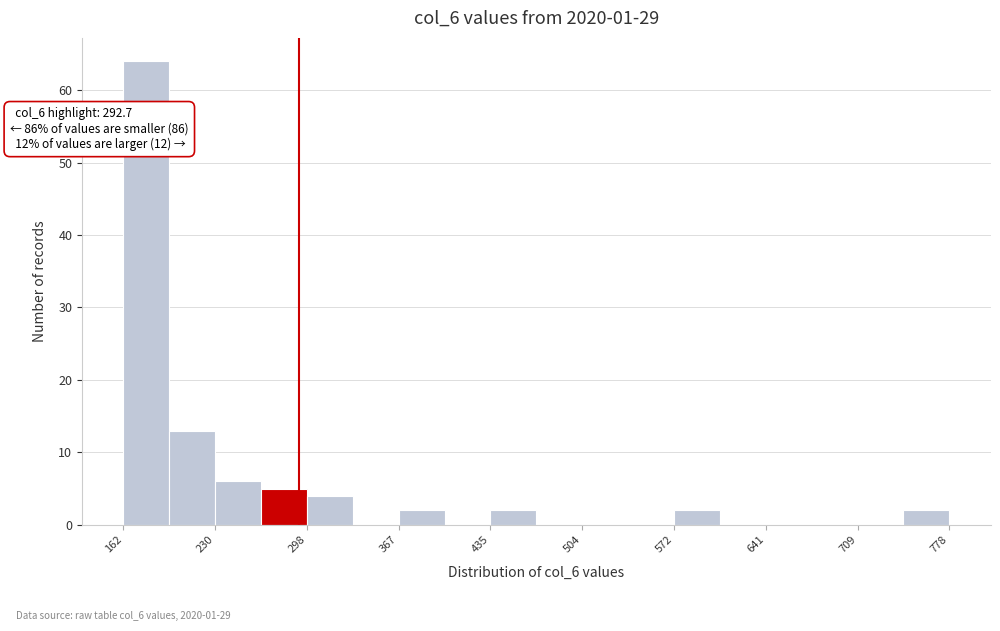

Around what value on the x-axis is the tallest bar? Give the approximate position of its centre, as read against the axis.

180